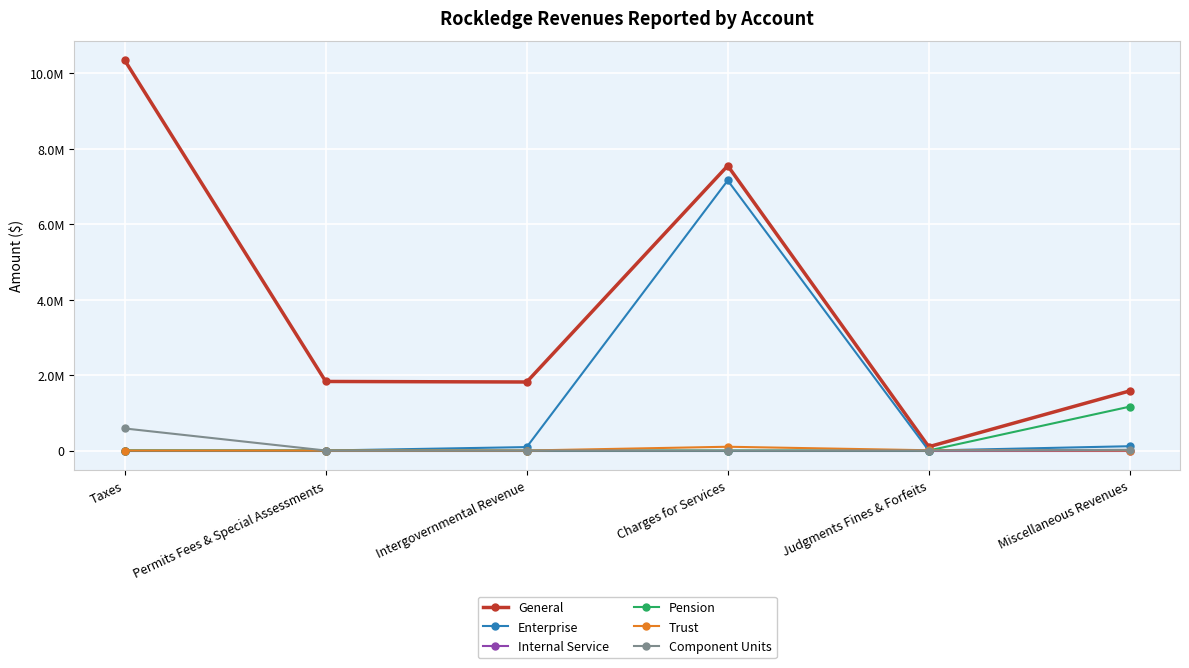

Reading right to left, list all the values displayed in this chart.

General: 1579306	100285	7545977	1815570	1829582	10341117
Enterprise: 114037	0	7155199	91017	0	0
Internal Service: 0	0	0	0	0	0
Pension: 1162469	0	0	0	0	0
Trust: 357	6823	100000	0	0	0
Component Units: 19410	0	0	0	0	584665